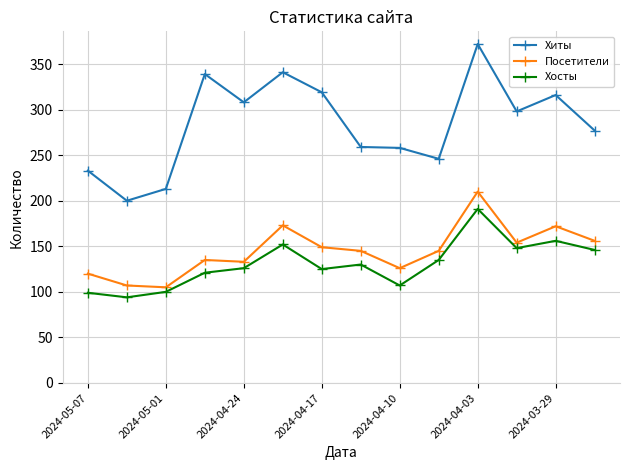

List the series in order of their peak value, highest first.

Хиты, Посетители, Хосты